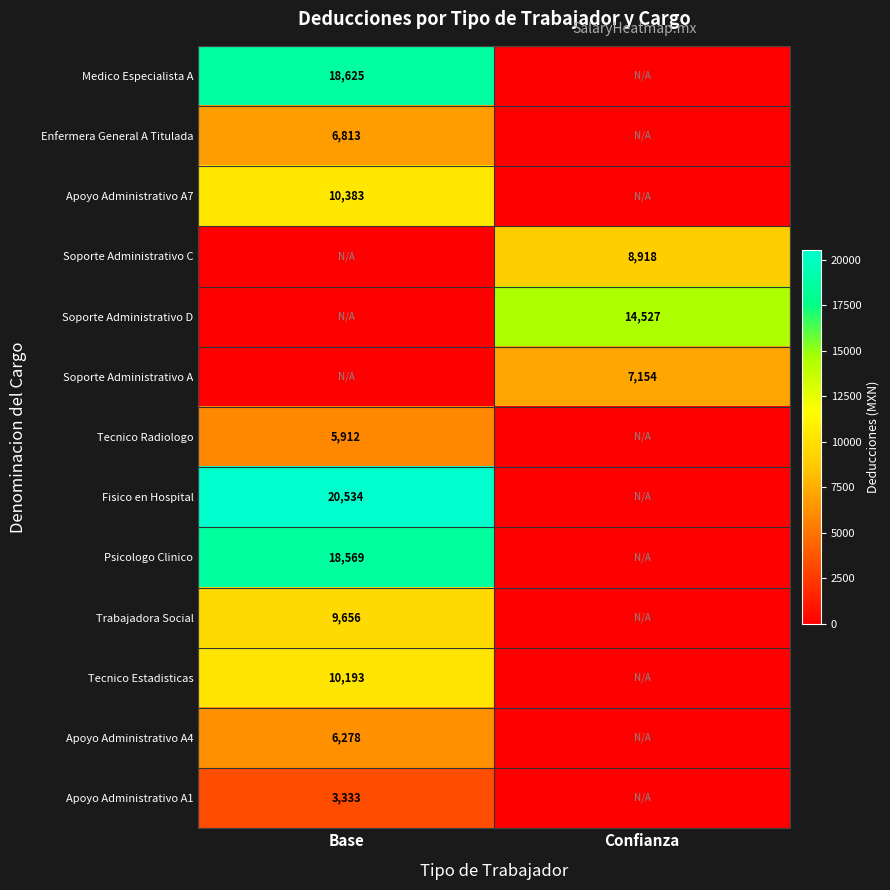

The value of Soporte Administrativo A at Confianza is 7154. True or false?

True